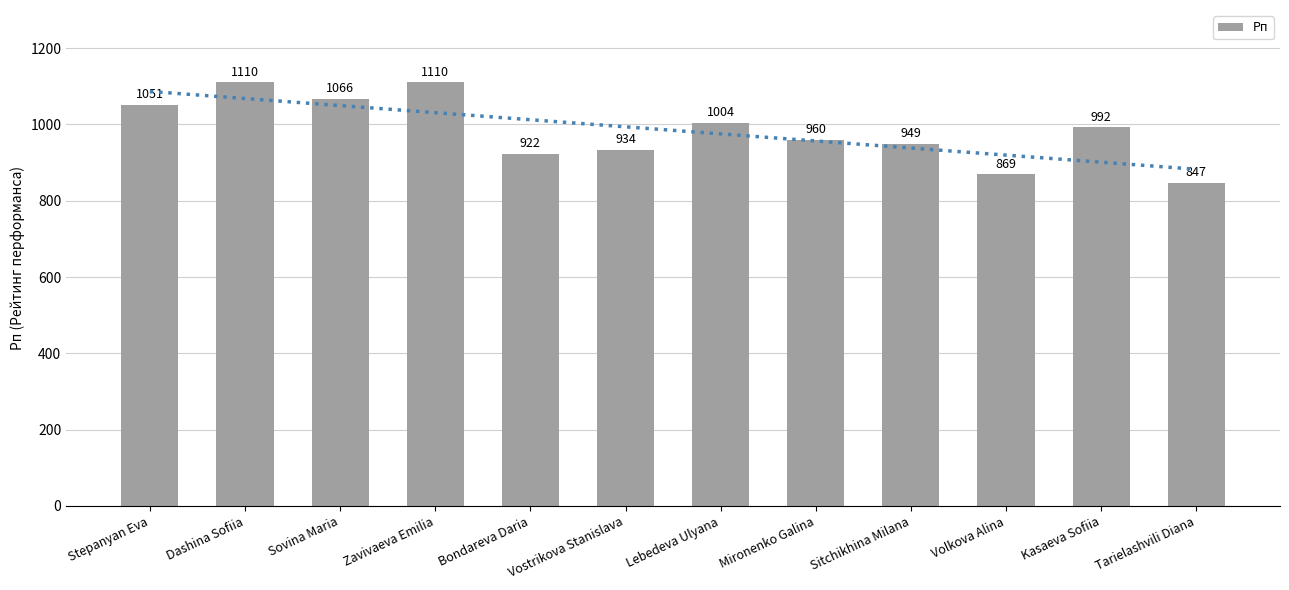

Are the bars grouped side by side (vs. stacked)?

No